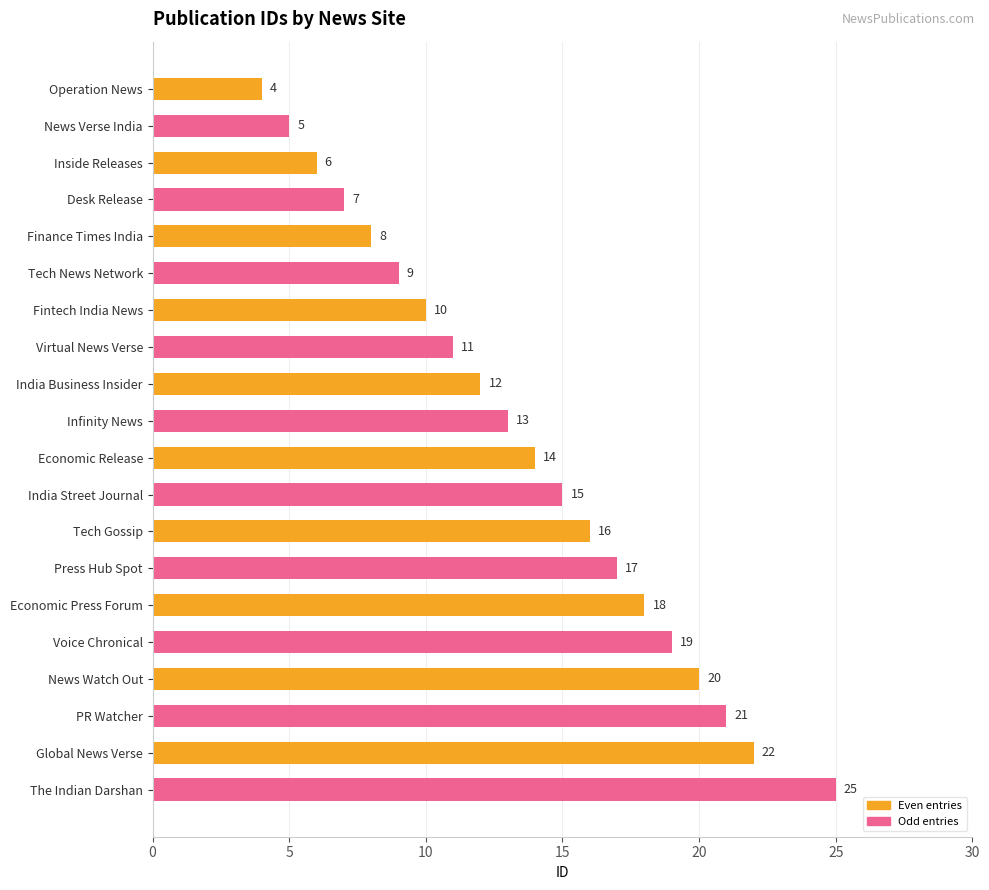

Rank the categories by value from lowest to highest.

Operation News, News Verse India, Inside Releases, Desk Release, Finance Times India, Tech News Network, Fintech India News, Virtual News Verse, India Business Insider, Infinity News, Economic Release, India Street Journal, Tech Gossip, Press Hub Spot, Economic Press Forum, Voice Chronical, News Watch Out, PR Watcher, Global News Verse, The Indian Darshan